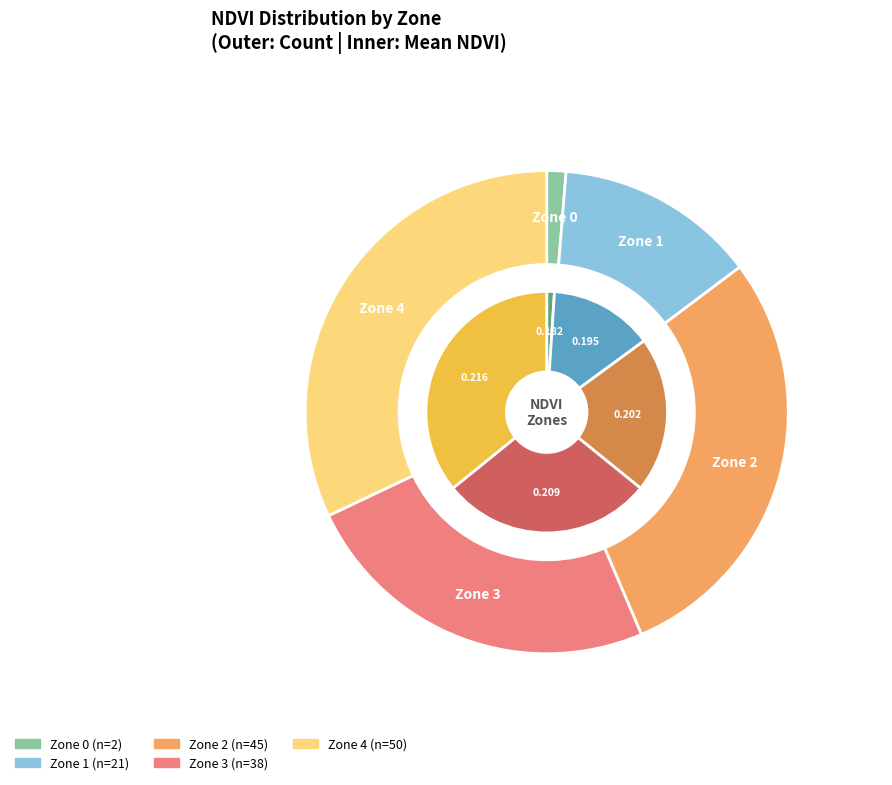

To the nearest percent, what portion does Zone 2 represent?

29%